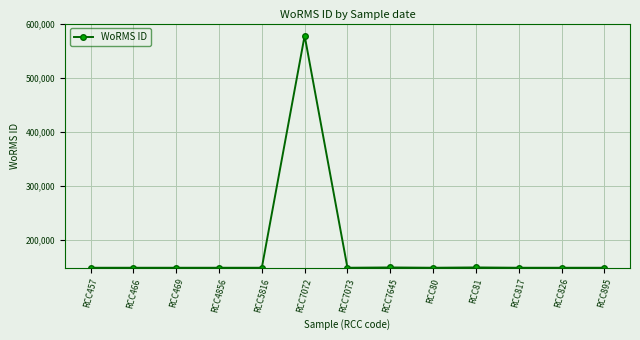

Read the value at RCC895, to the nearest 50.

149050